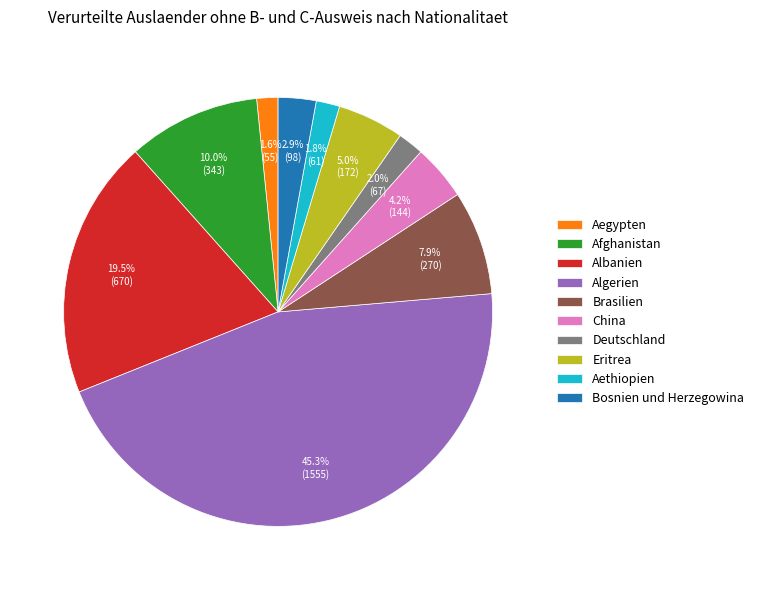

Approximately how many times larger is the value at China compared to Aegypten?

2.6